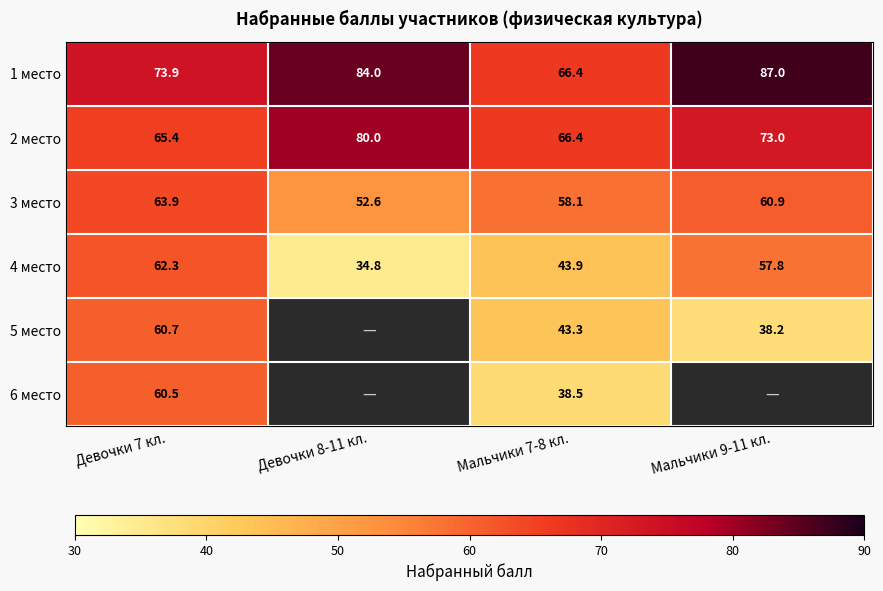

What is the spread (max minus min) of values at Мальчики 9-11 кл.?

48.8